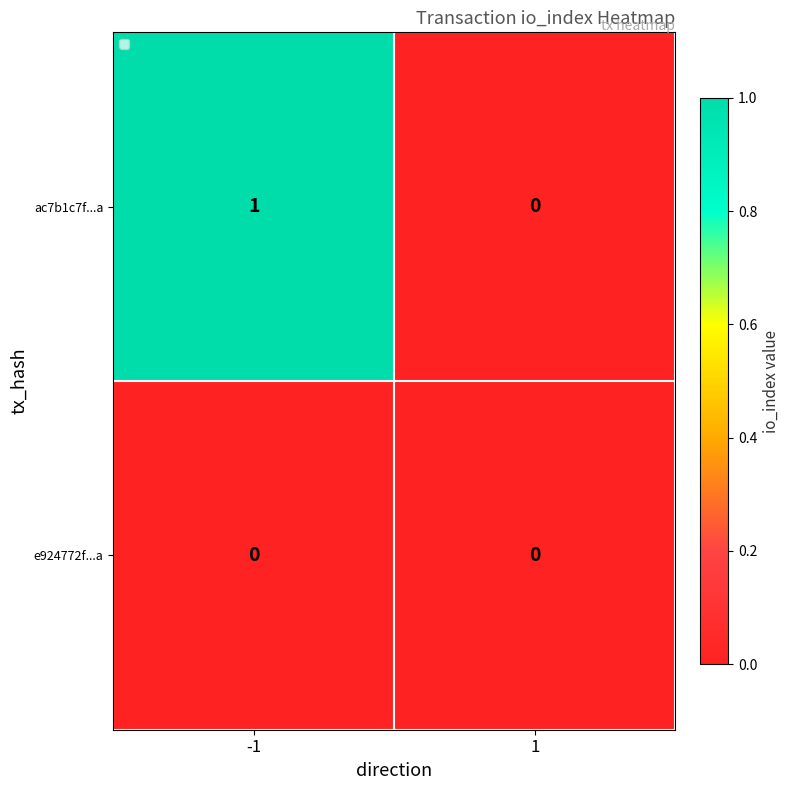

Reading left to right, extract all data points from this chart.

ac7b1c7f...a: 1	0
e924772f...a: 0	0